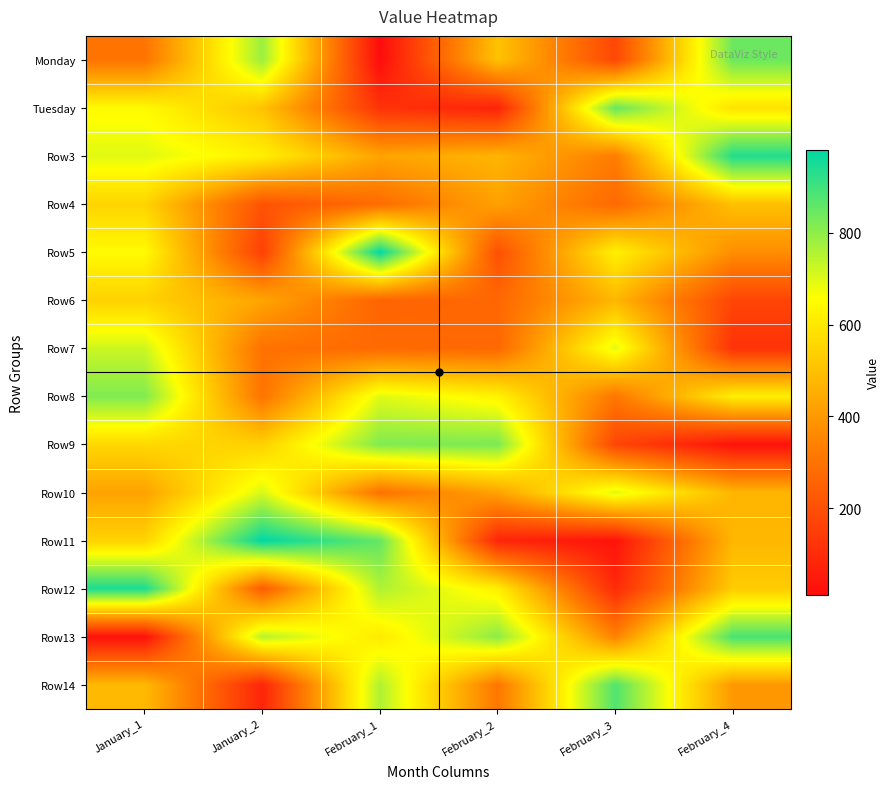

Reading left to right, extract all data points from this chart.

Monday: January_1=303	January_2=785	February_1=11	February_2=505	February_3=176	February_4=843
Tuesday: January_1=645	January_2=507	February_1=118	February_2=73	February_3=852	February_4=586
Row3: January_1=696	January_2=621	February_1=428	February_2=470	February_3=327	February_4=939
Row4: January_1=549	January_2=210	February_1=281	February_2=422	February_3=272	February_4=500
Row5: January_1=648	January_2=155	February_1=979	February_2=201	February_3=624	February_4=373
Row6: January_1=544	January_2=431	February_1=258	February_2=268	February_3=475	February_4=172
Row7: January_1=722	January_2=297	February_1=274	February_2=269	February_3=693	February_4=117
Row8: January_1=818	January_2=303	February_1=697	February_2=628	February_3=312	February_4=618
Row9: January_1=560	January_2=542	February_1=817	February_2=825	February_3=173	February_4=28
Row10: January_1=425	January_2=707	February_1=297	February_2=424	February_3=699	February_4=473
Row11: January_1=548	January_2=981	February_1=854	February_2=81	February_3=29	February_4=476
Row12: January_1=946	January_2=235	February_1=760	February_2=620	February_3=95	February_4=530
Row13: January_1=25	January_2=751	February_1=604	February_2=804	February_3=343	February_4=887
Row14: January_1=483	January_2=81	February_1=760	February_2=311	February_3=877	February_4=398